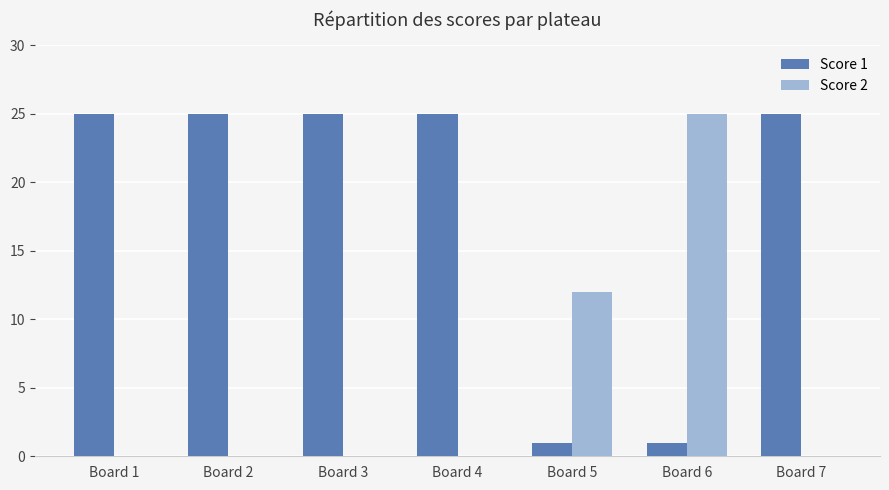

What is the sum of all Score 2 values?

37